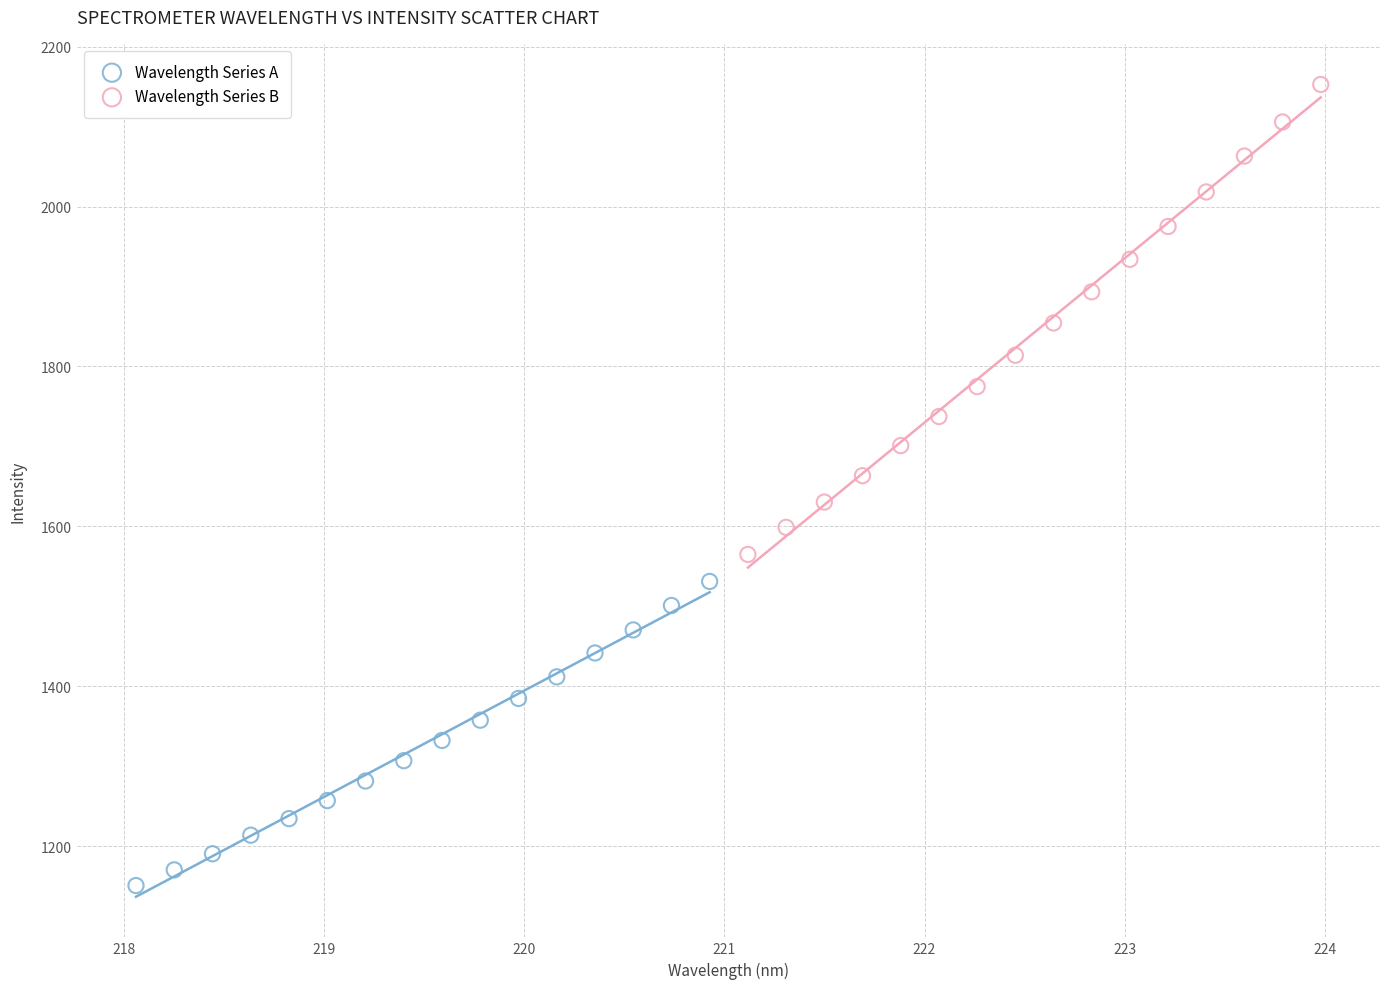

Which series has the widest spread of Y values?

Wavelength Series B